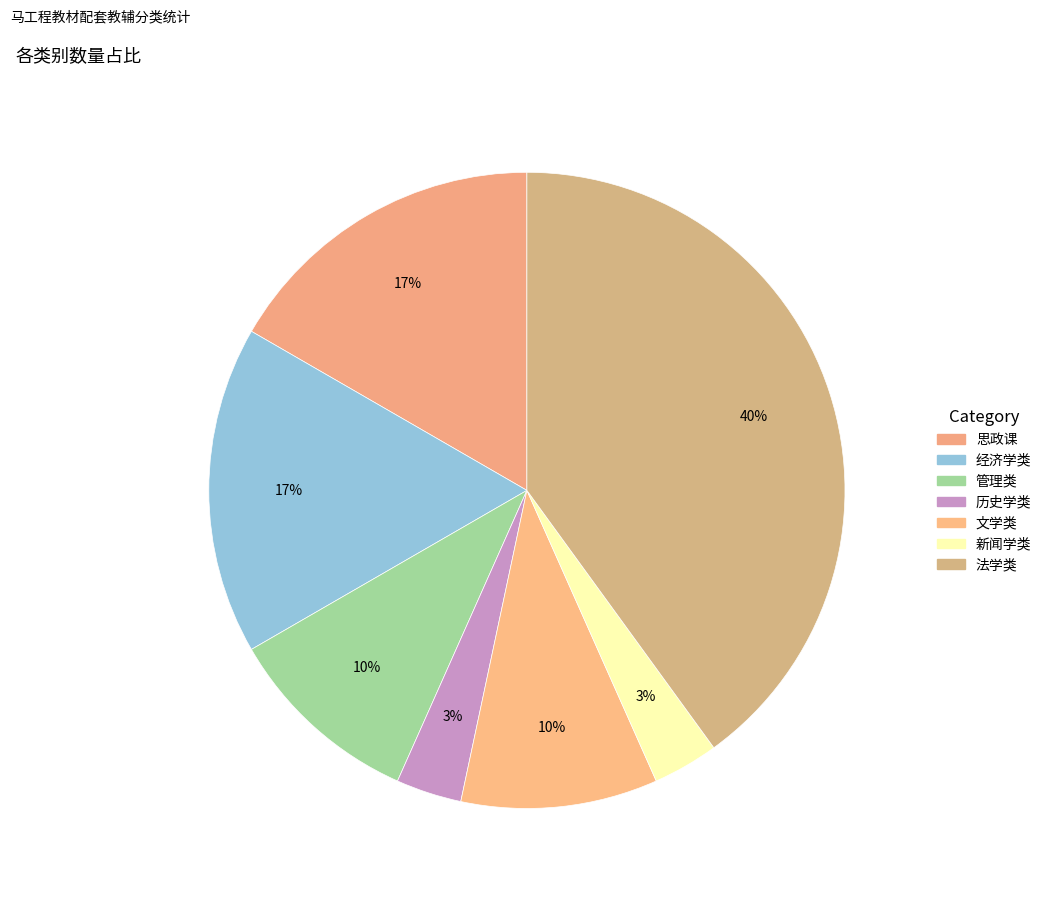

How many segments does this pie chart have?

7